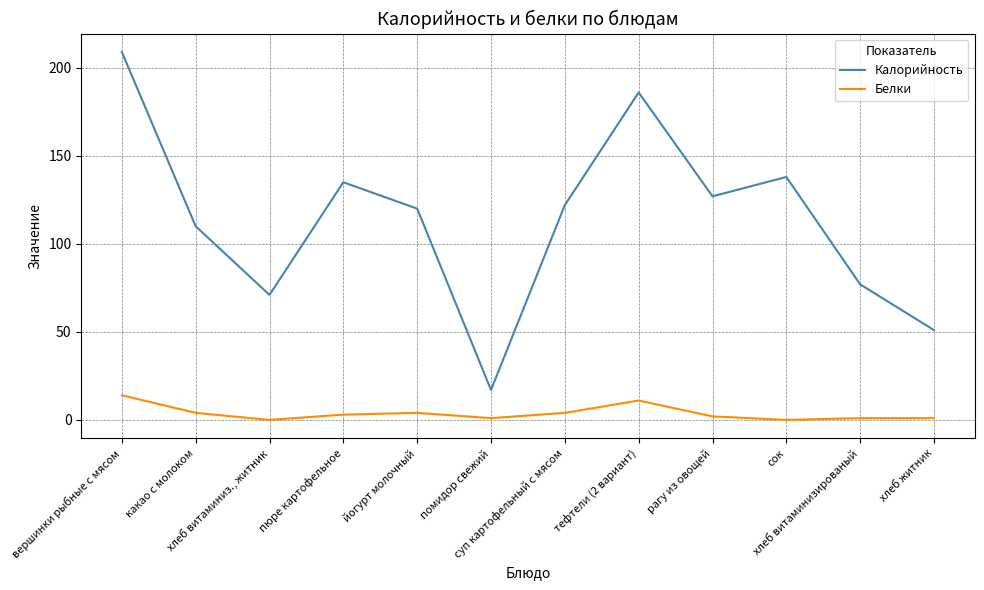

What is the highest value of the Калорийность series?

209